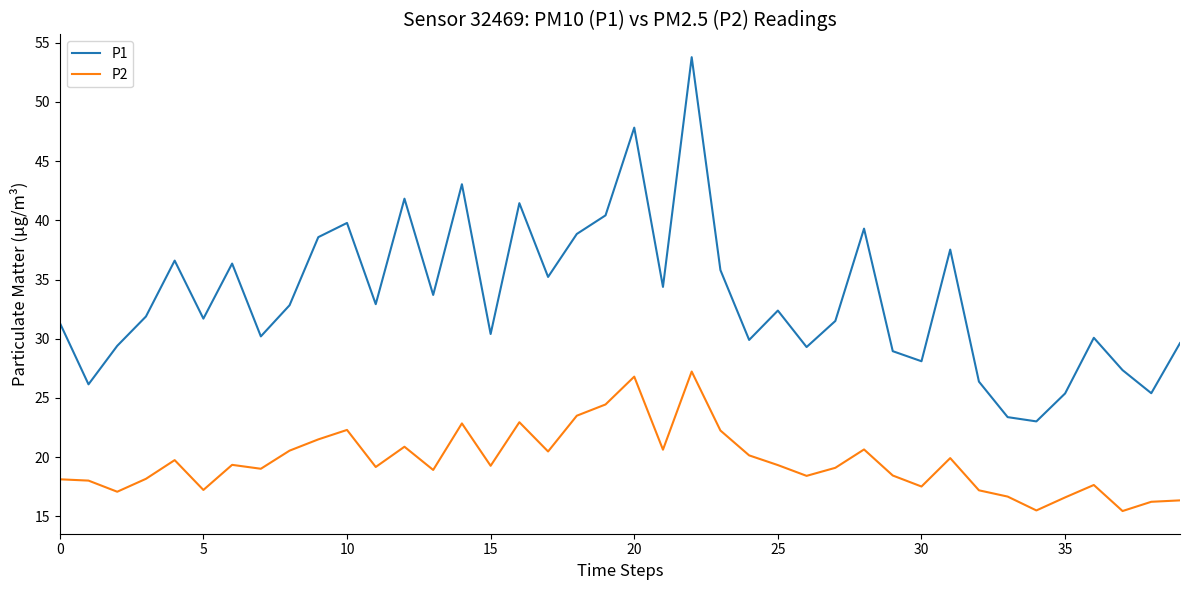

Which series has the largest total across all categories?

P1